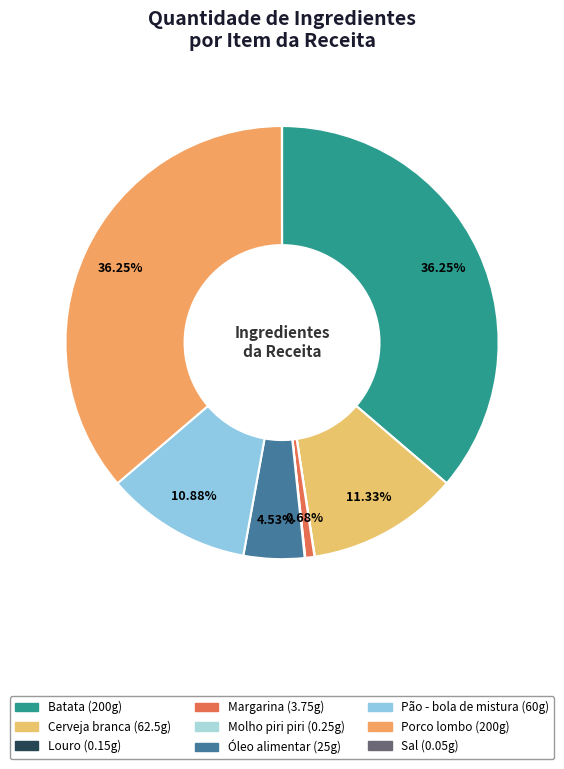

Between Sal and Porco lombo, which is larger?

Porco lombo